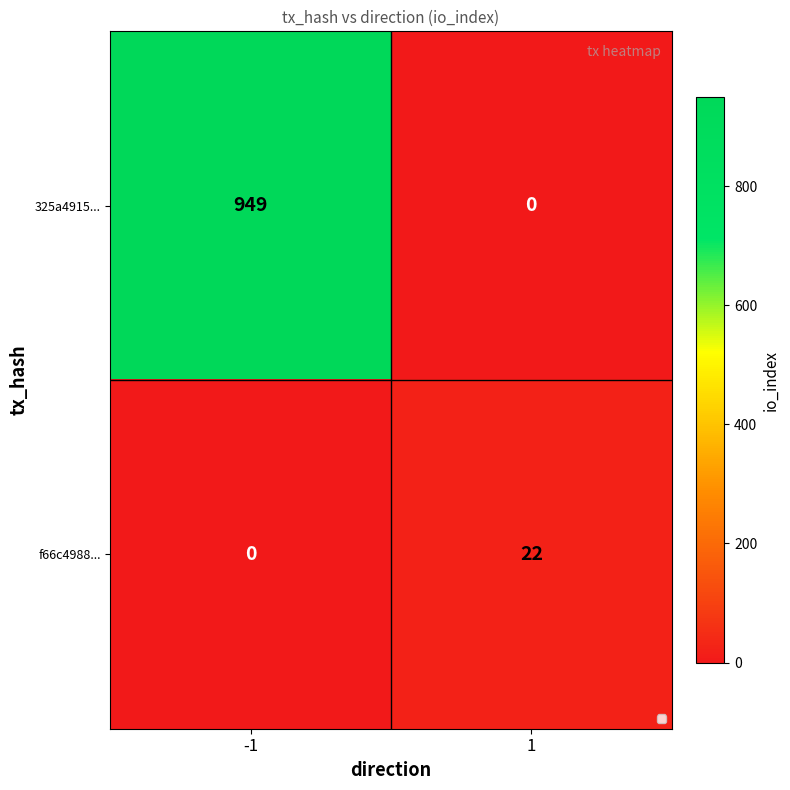

What is the sum of the 325a4915... values at -1 and 1?

949